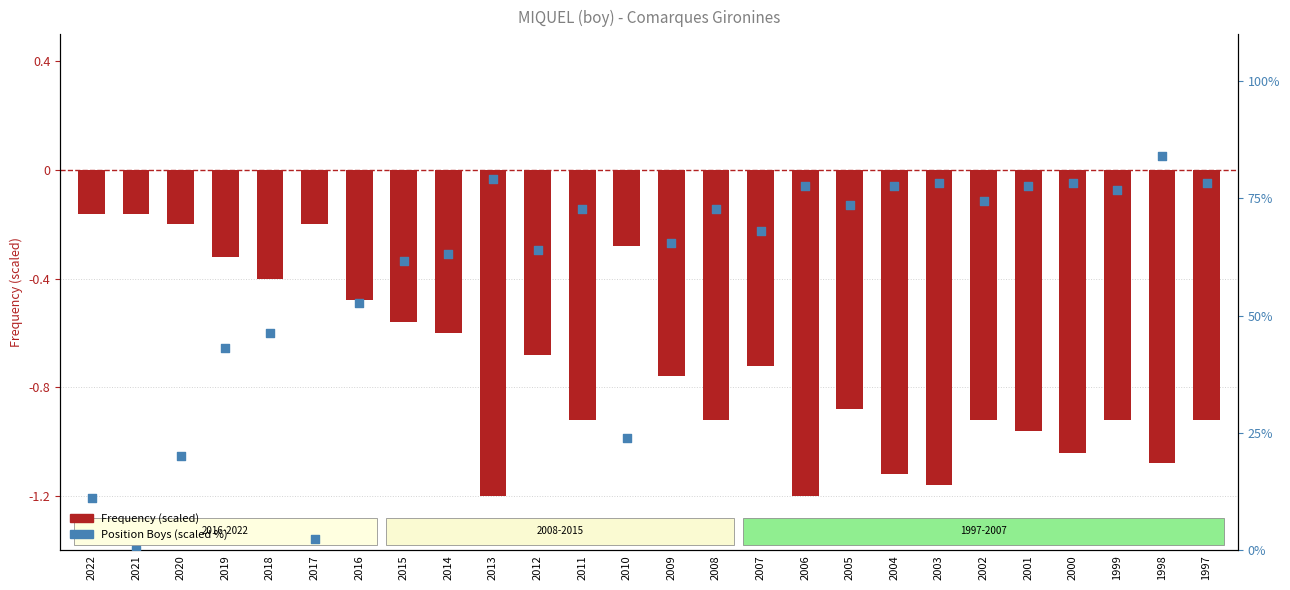

At how many categories does at least one series exceed 75?

9